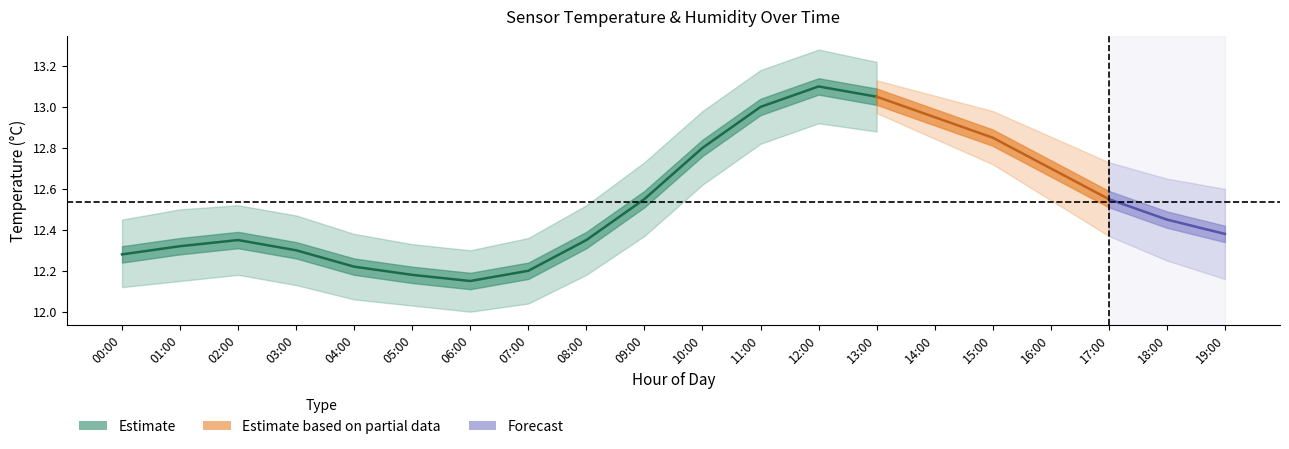

The value of humidity_center at 04:00 is 1.4. True or false?

False